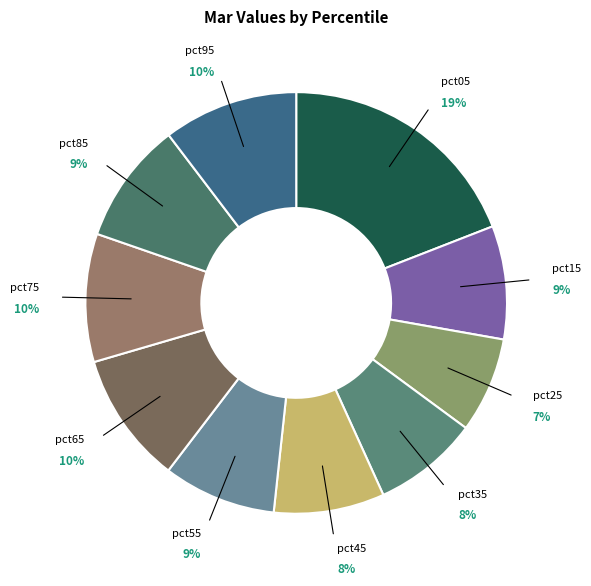

To the nearest percent, what portion does pct45 represent?

8%